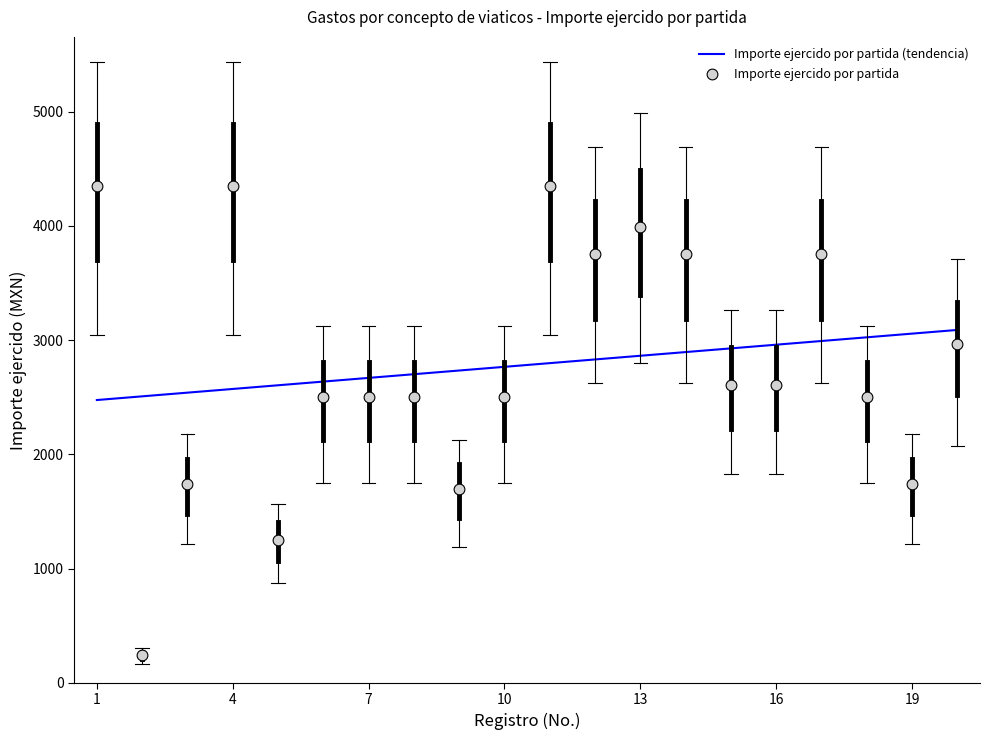

What is the change in value from 1 to 10?

-1850.0